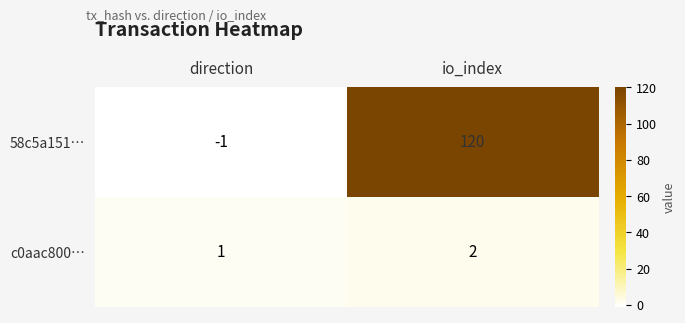

Count the number of data series in this chart.

2